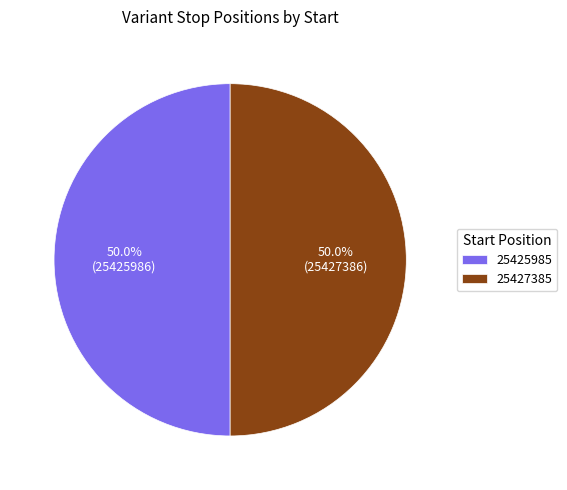

True or false: 25427385 accounts for 36% of the total.

False